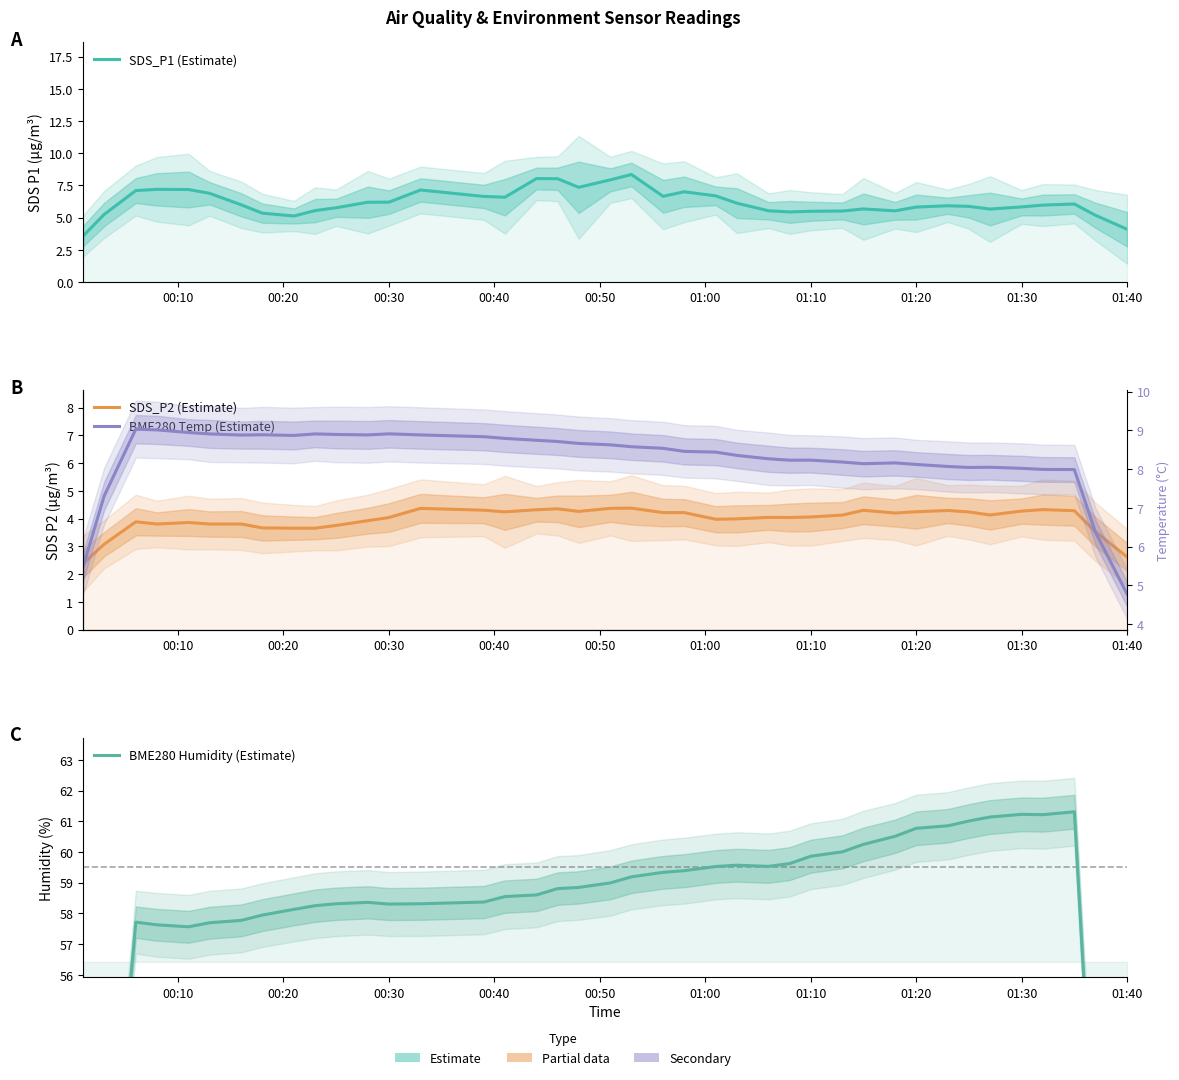

True or false: BME280 Humidity (Estimate) and SDS_P2 (Estimate) intersect in this chart.

False